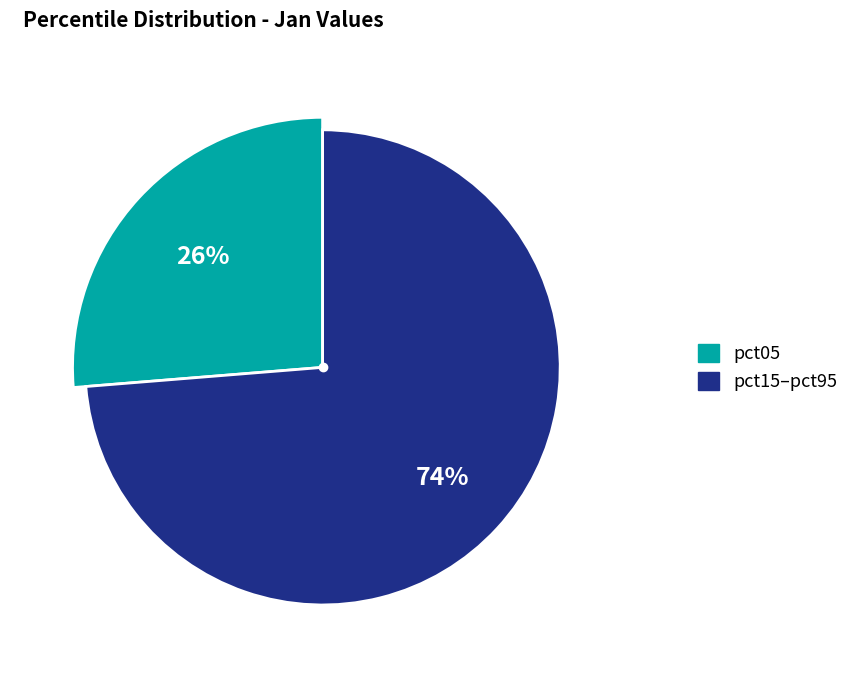

Is it true that pct95 is 21% of the pie?

False